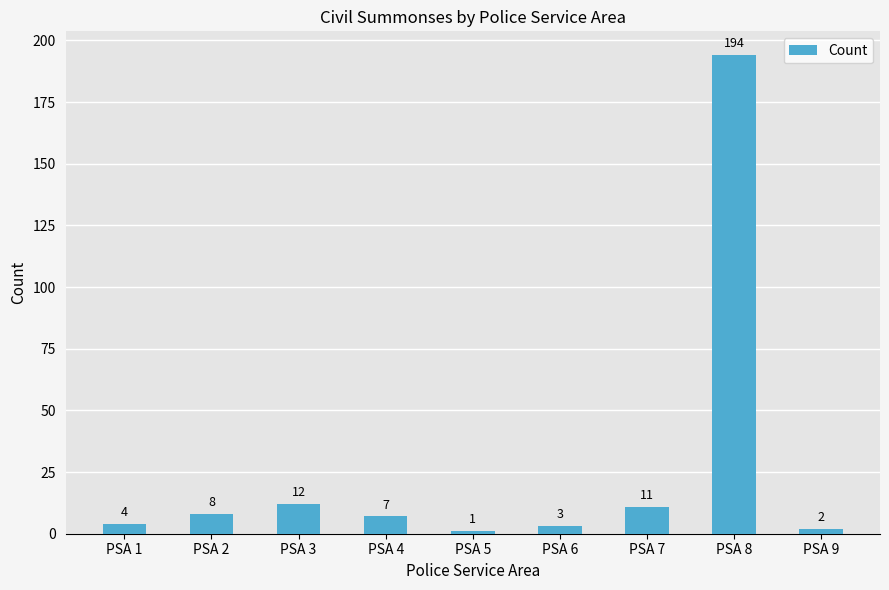

Does the chart contain stacked bars?

No